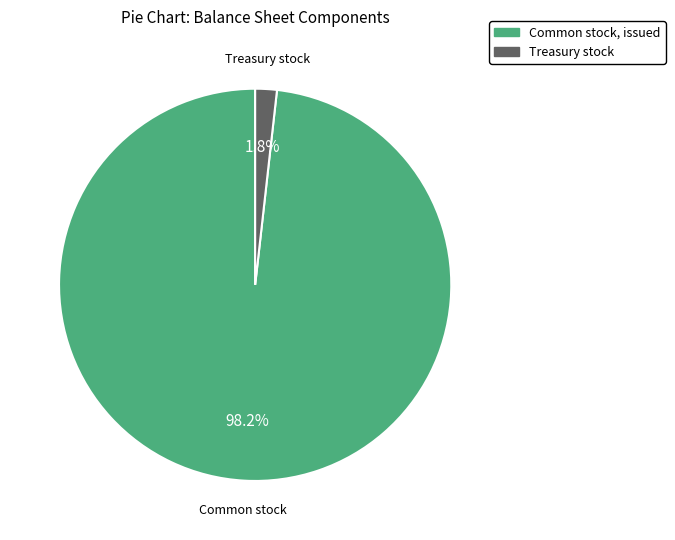

Combined, what portion of the pie is Treasury stock and Common stock, issued?

100.0%